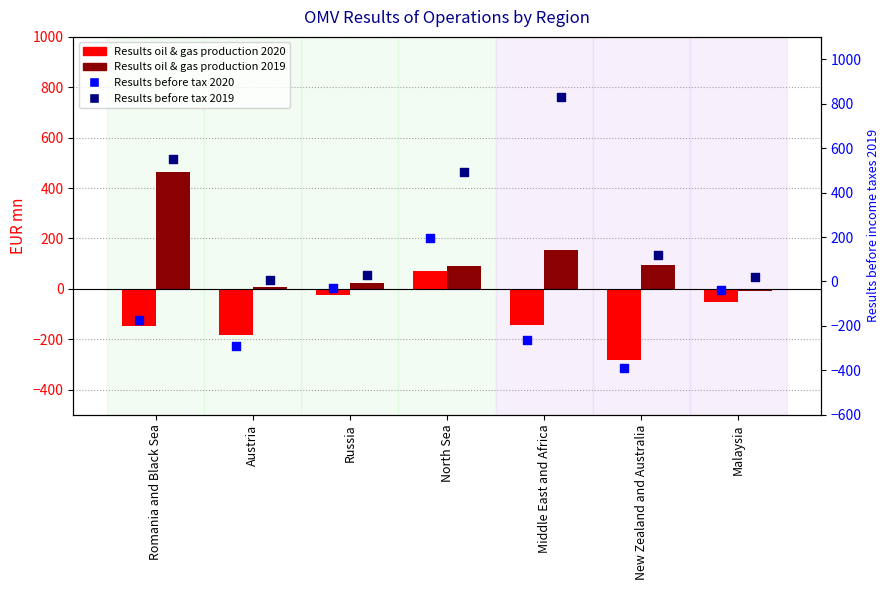

What is the total value across all series at Middle East and Africa?

573